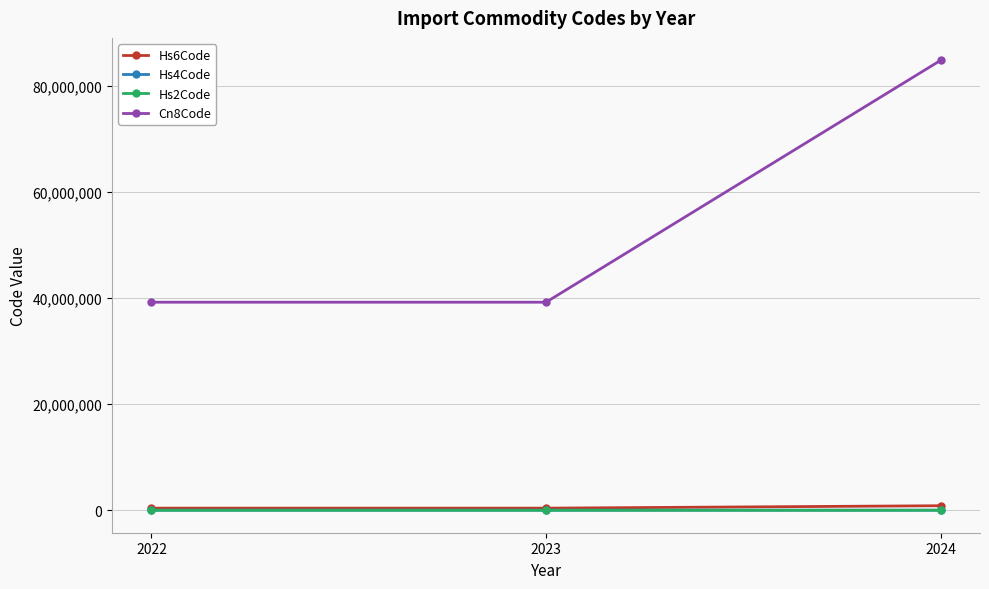

What is the maximum value shown in the chart?

84818011